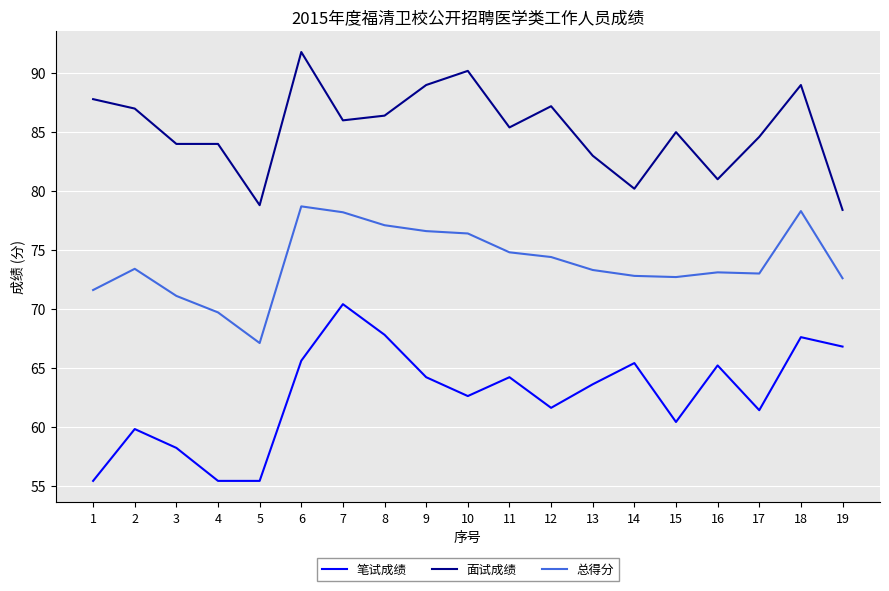

What is the difference between the 总得分 values at 1 and 19?

1.0